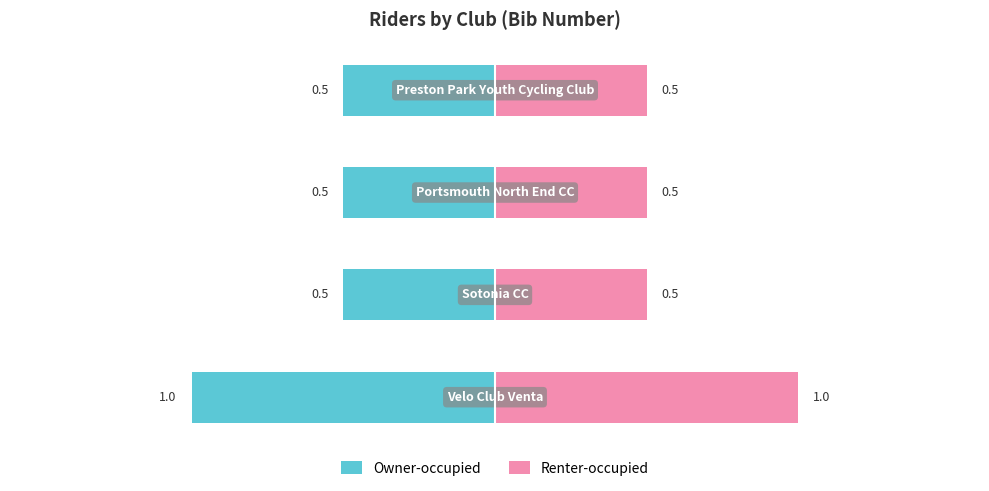

Reading left to right, what are all the values shown in this chart?

Owner-occupied: 0=-1.0	1=-0.5	2=-0.5	3=-0.5
Renter-occupied: 0=1.0	1=0.5	2=0.5	3=0.5